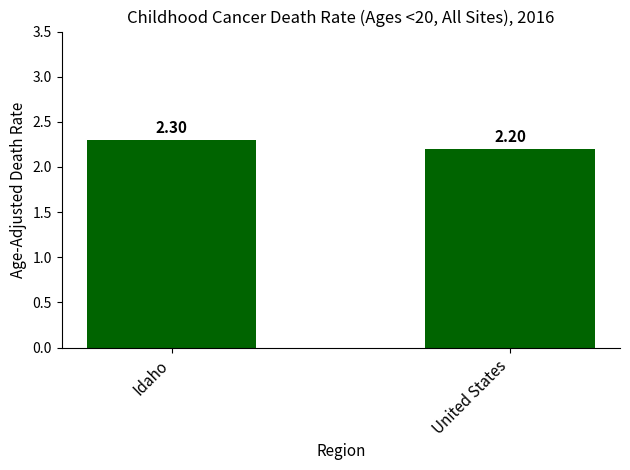

What is the ratio of the value at United States to the value at Idaho?

1.0